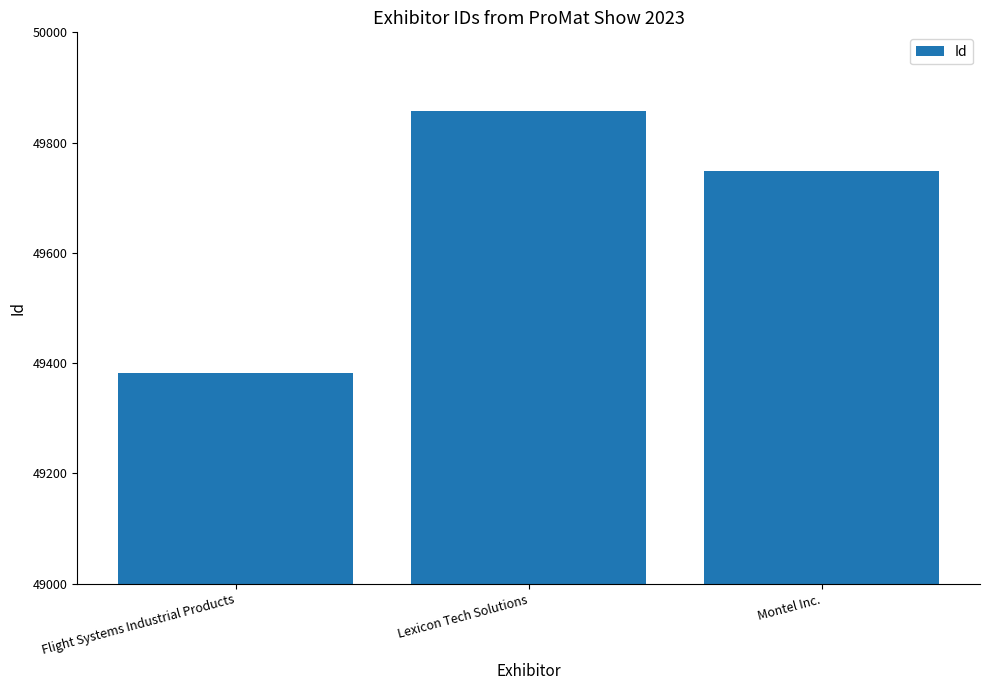

What is the ratio of the value at Montel Inc. to the value at Lexicon Tech Solutions?

1.0